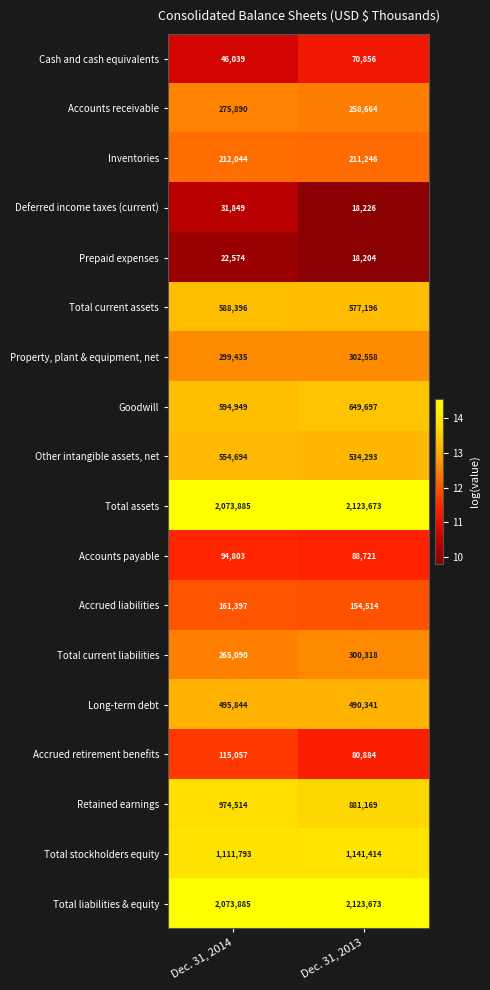

Between Dec. 31, 2014 and Dec. 31, 2013, which series saw the biggest shift?

Retained earnings